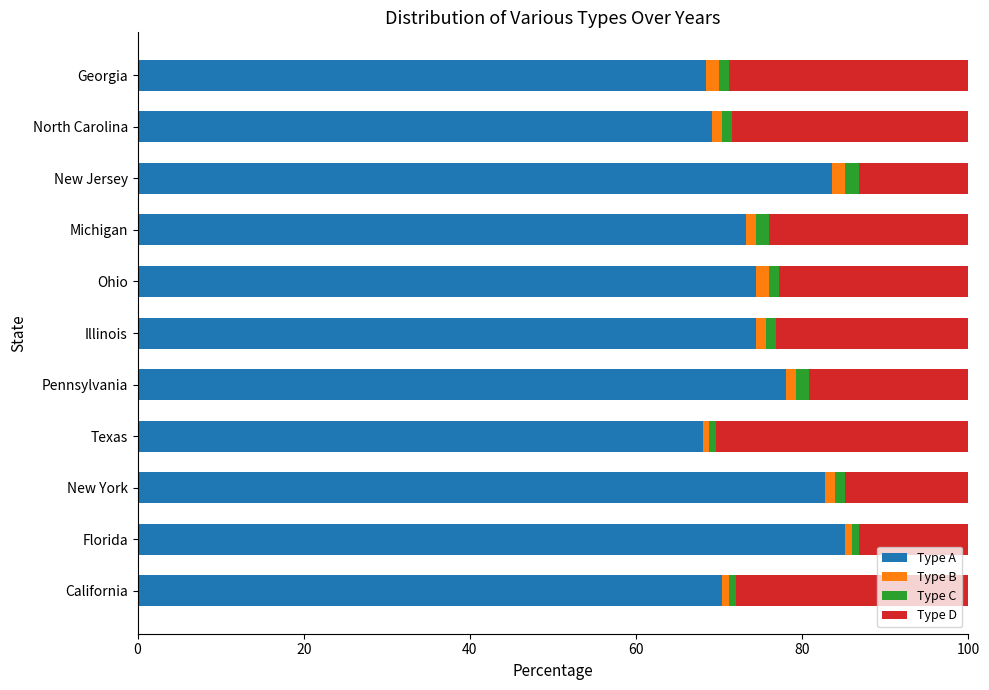

What is the sum of all Type A values?

827.6